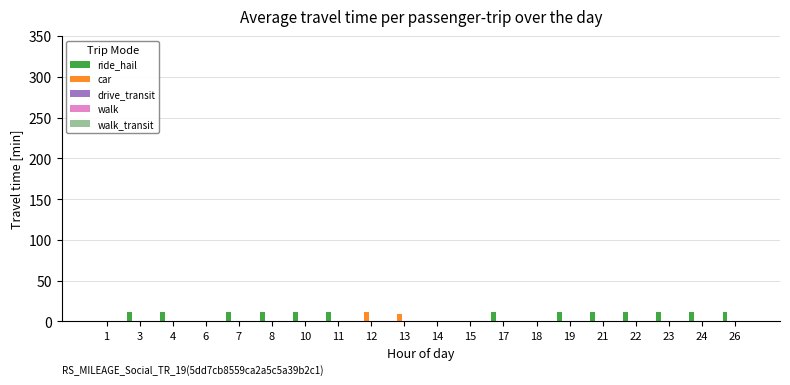

What is the highest value of the car series?

11.6